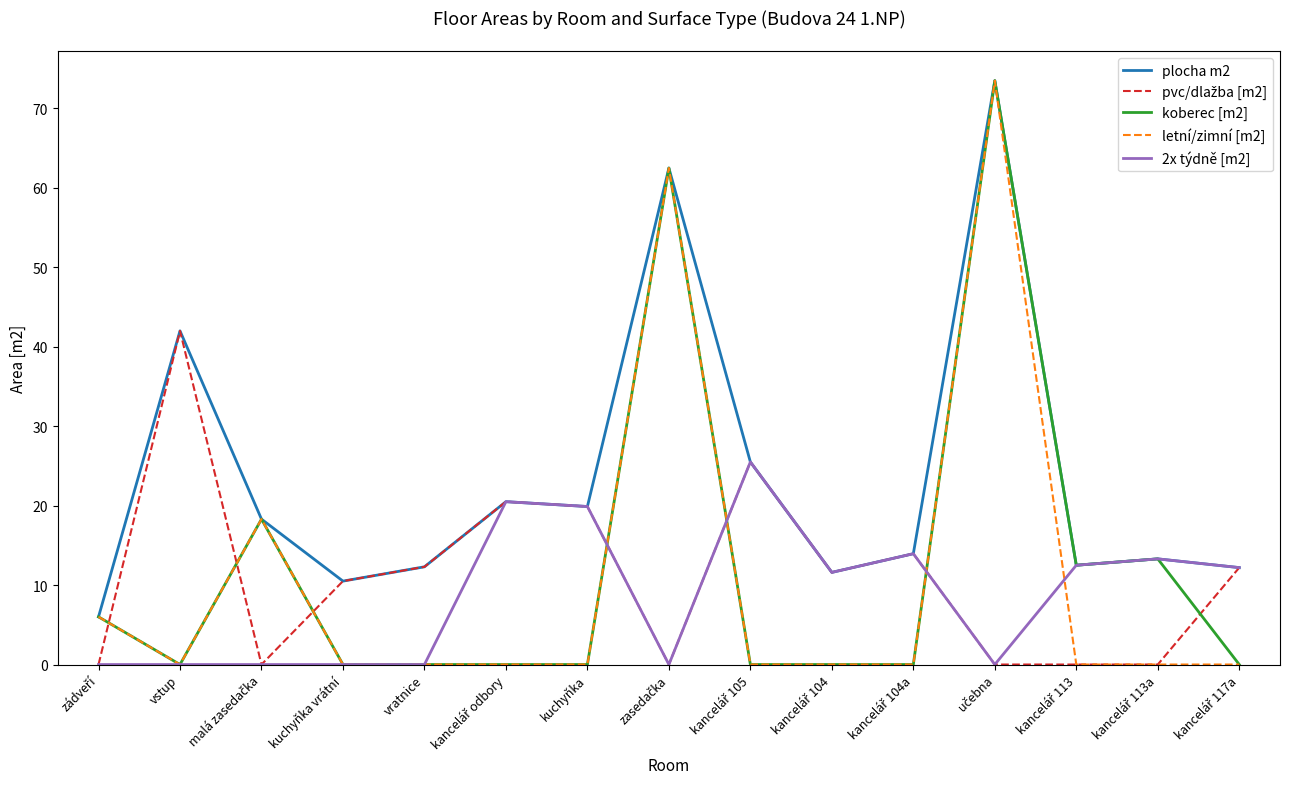

What is the highest value of the koberec [m2] series?

73.5